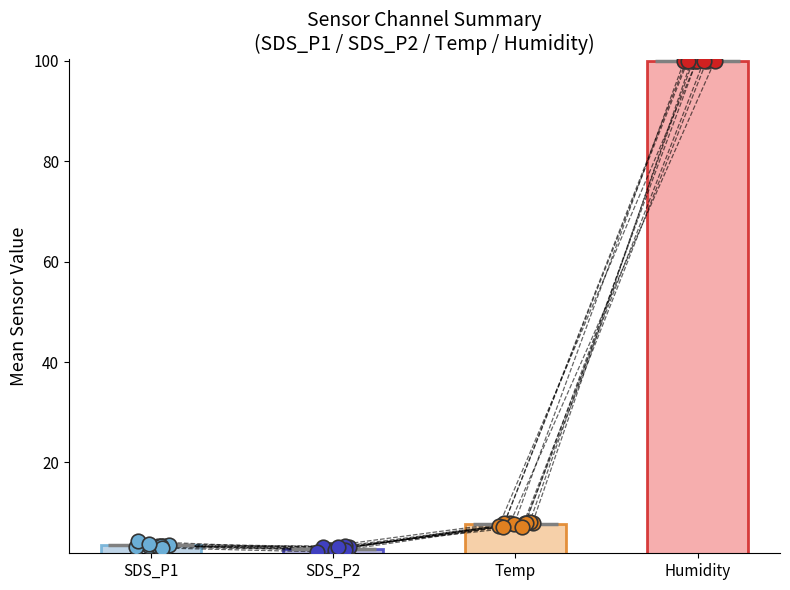

Which series contains the lowest Y value?

SDS_P2